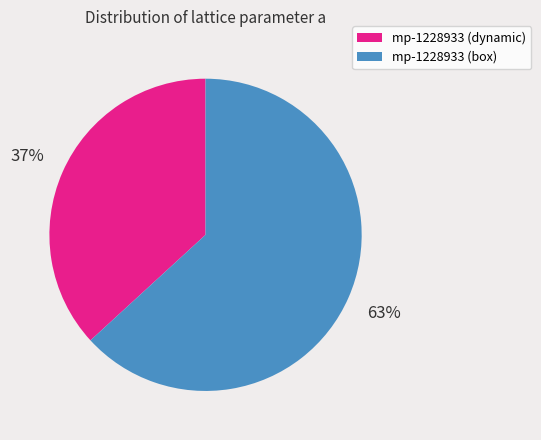

What percentage is the mp-1228933 (box) slice, to the nearest percent?

63%